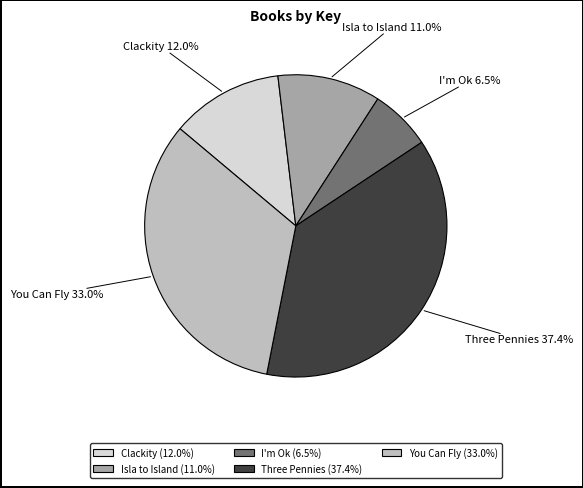

Is it true that Isla to Island is 22% of the pie?

False